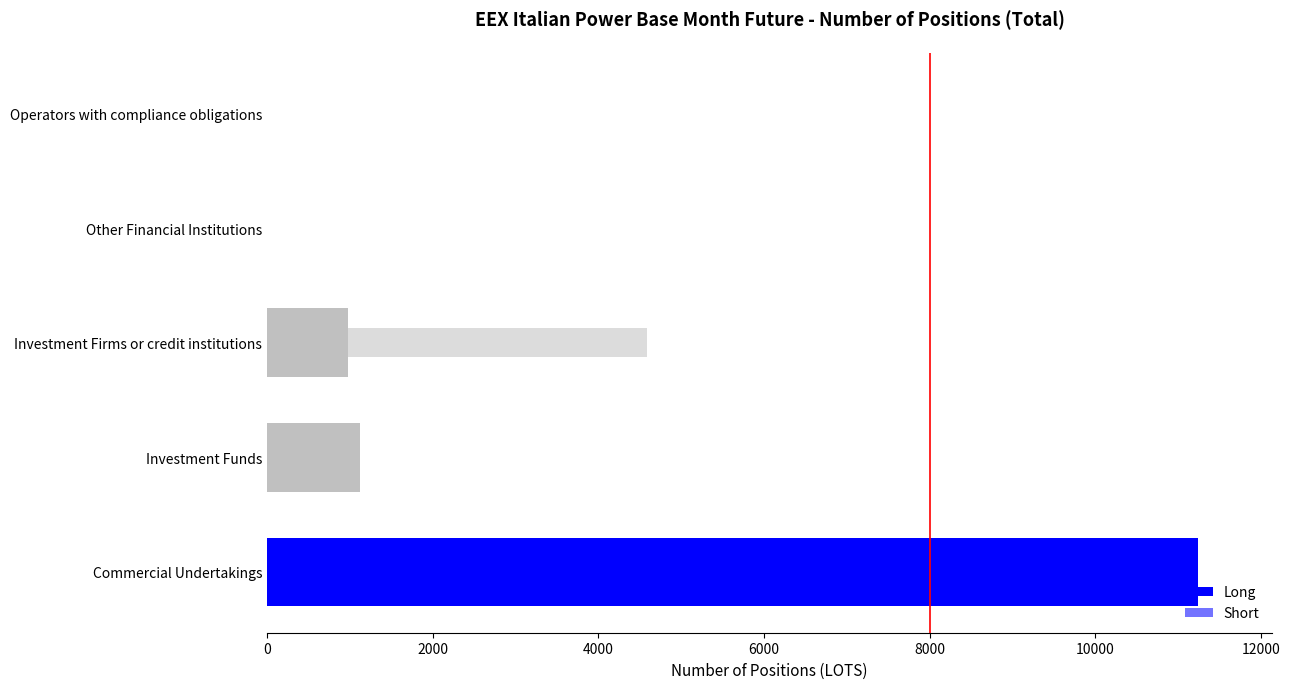

At 8000, list the series in order from largest to smallest.

Long, Short